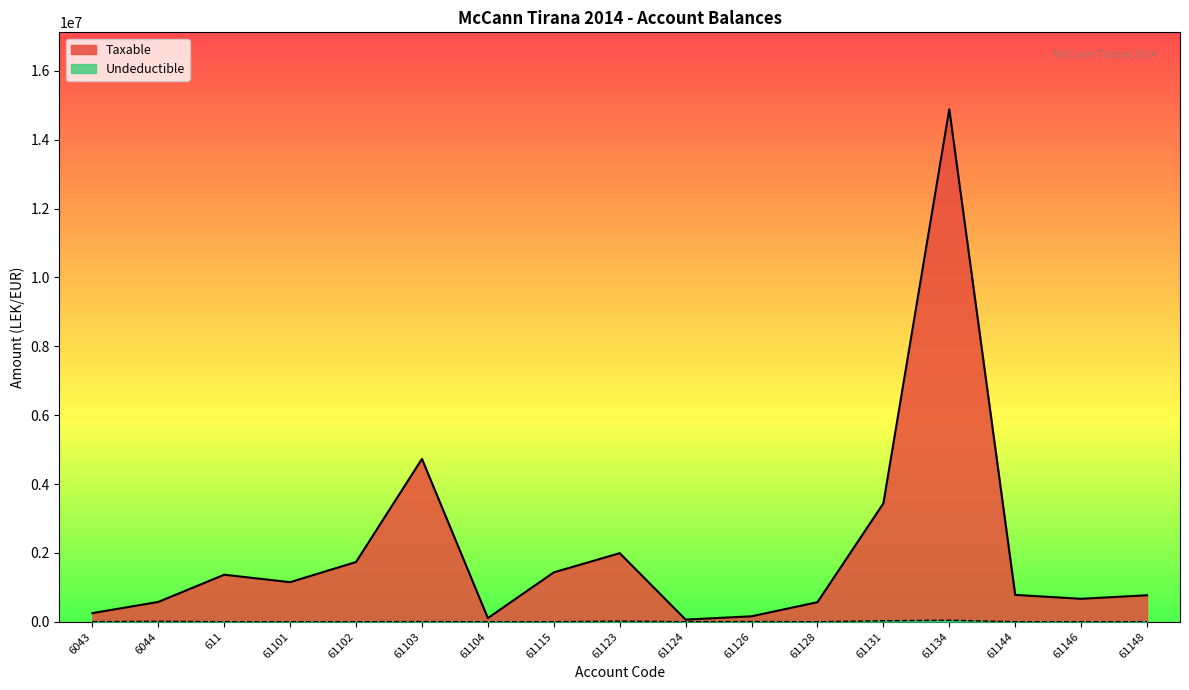

True or false: Undeductible and Taxable intersect in this chart.

False